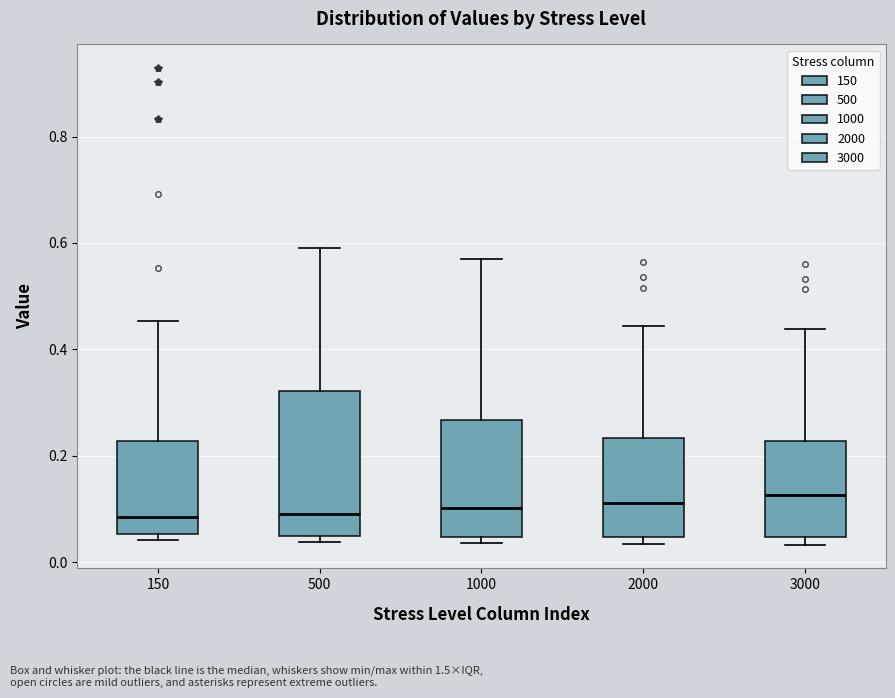

Where does the upper whisker of the box at x = 2000 end on the y-axis? The values are not printed on the chart, so give them approximately, as read against the axis.

0.44